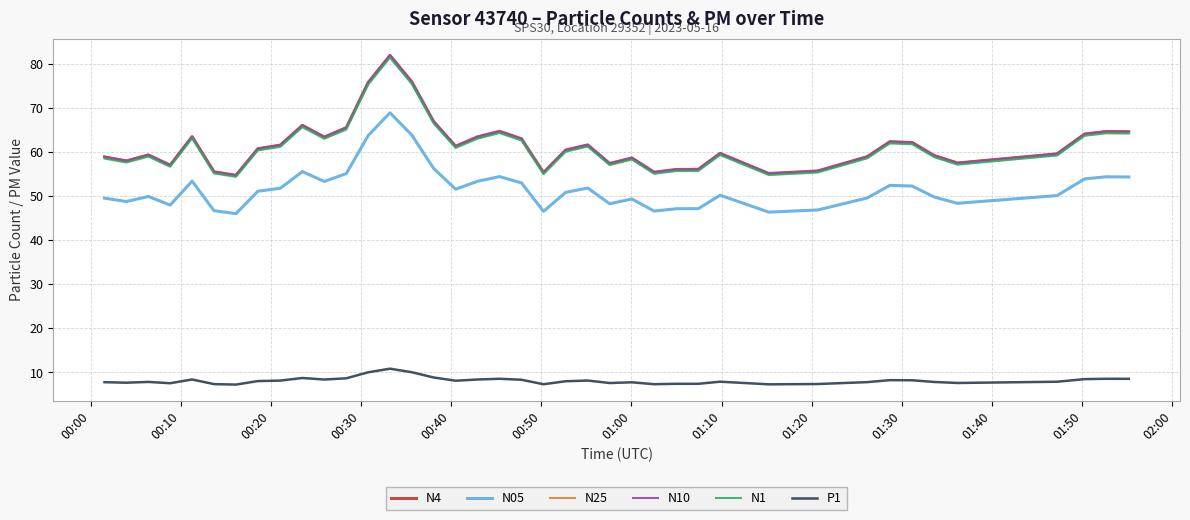

In N10, how many points are lower than both neighbors (excluding endpoints)?

10